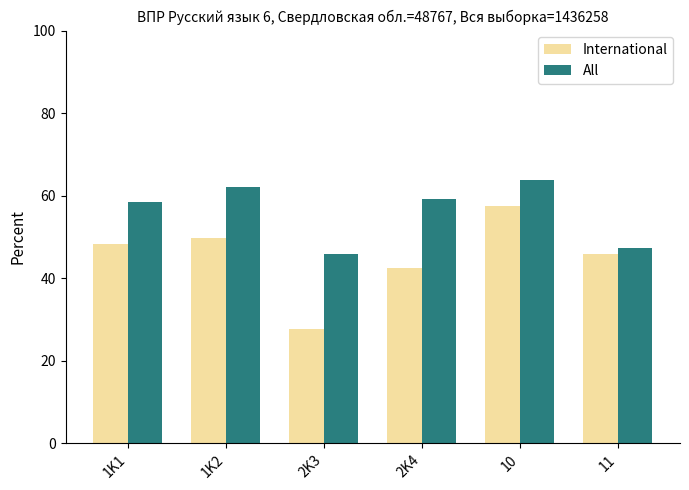

Is it true that International equals 48.3 at 1K1?

True